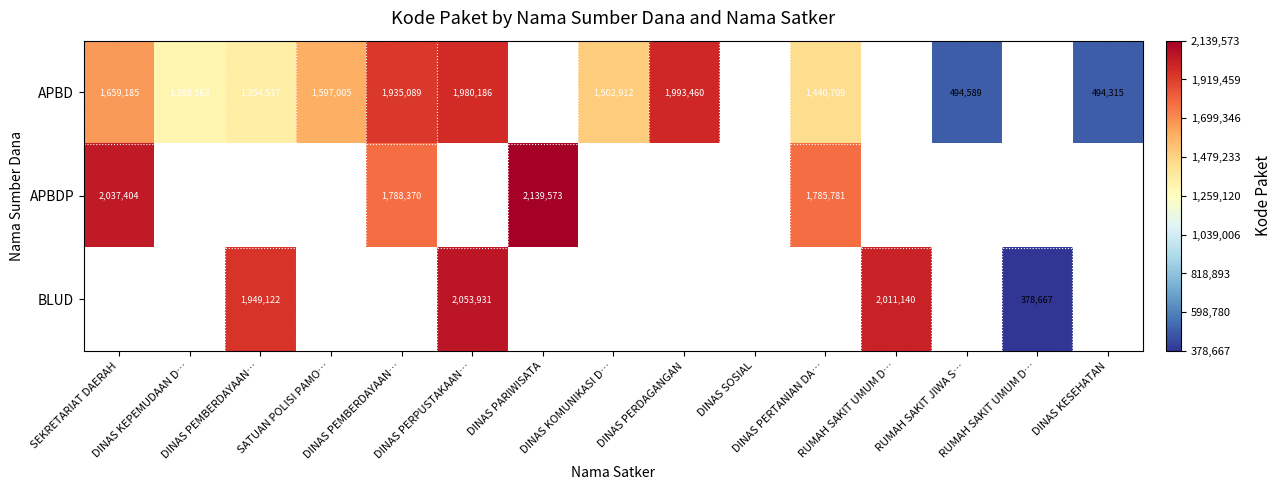

The value of APBD at SEKRETARIAT DAERAH is 1659185.0. True or false?

True